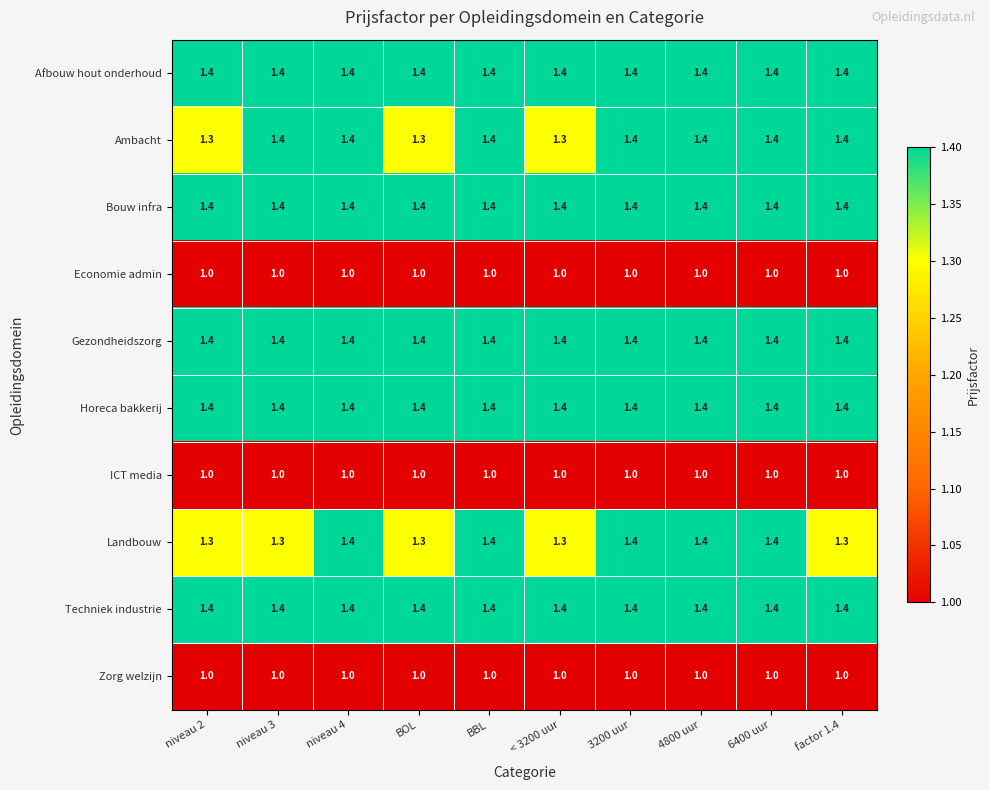

What is the total value across all series at niveau 4?

12.8